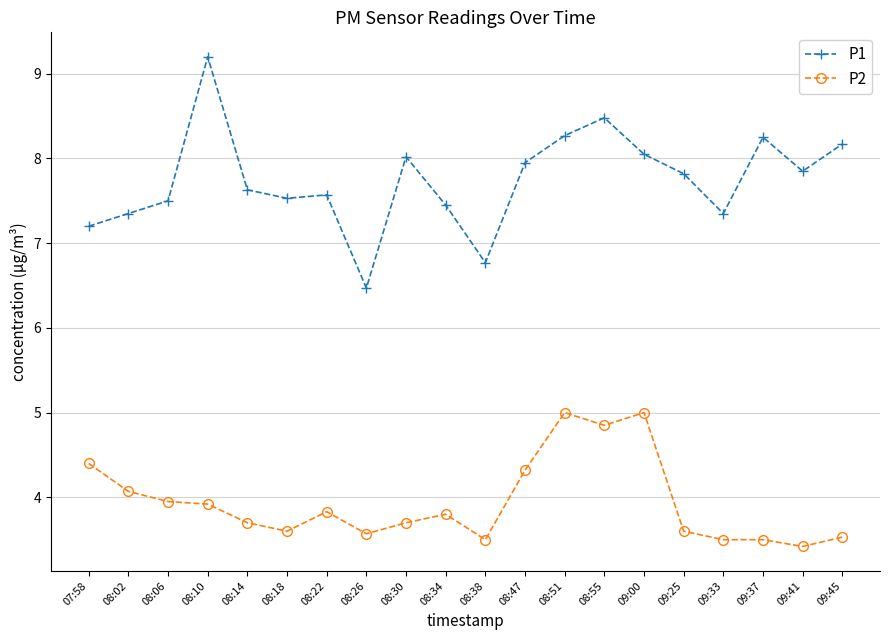

What is the sum of all P1 values?

154.9